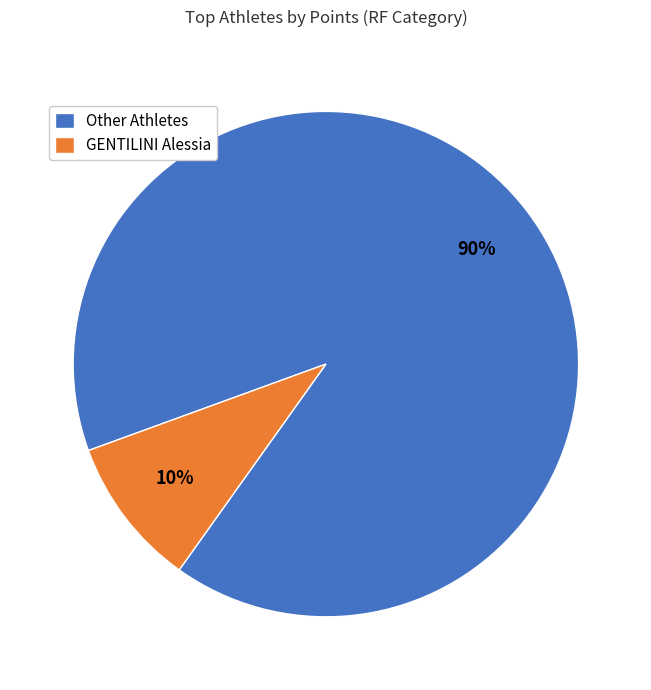

Is there a majority slice in this chart?

Yes